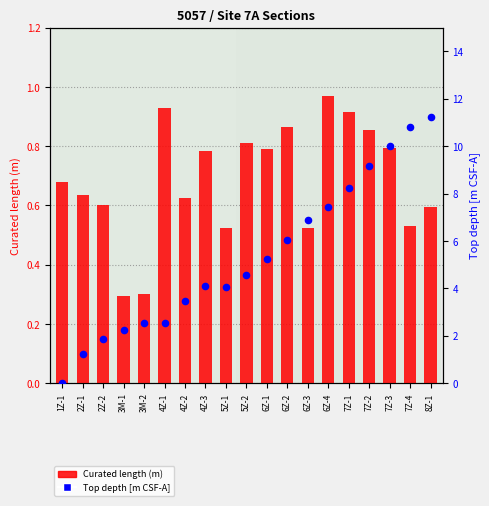

Which series has the largest Y range (max minus min)?

Top depth [m CSF-A]